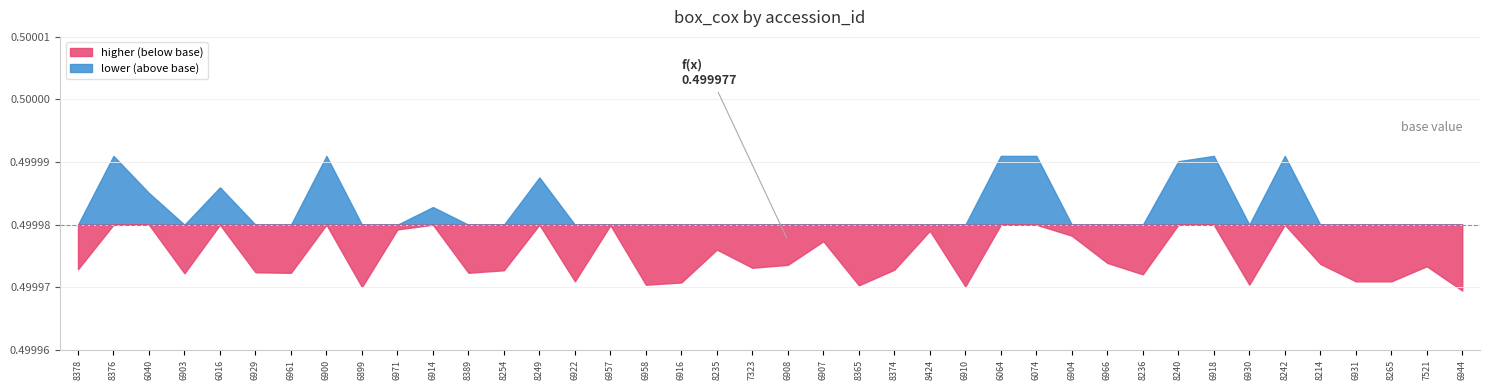

What is the value of the 21st point from the left?

0.5